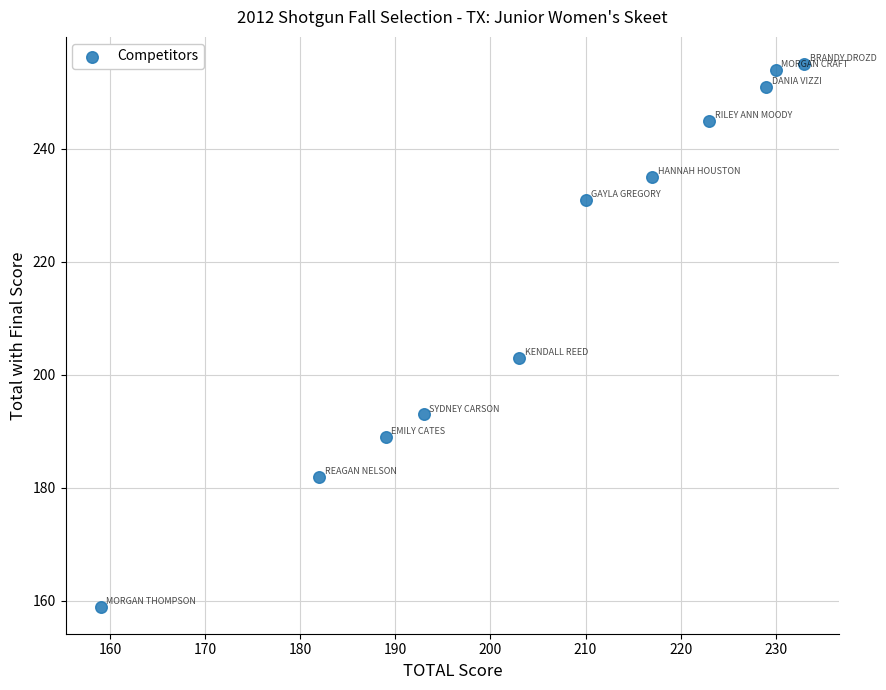

What Y value in the scatter plot is closest to 207?

203